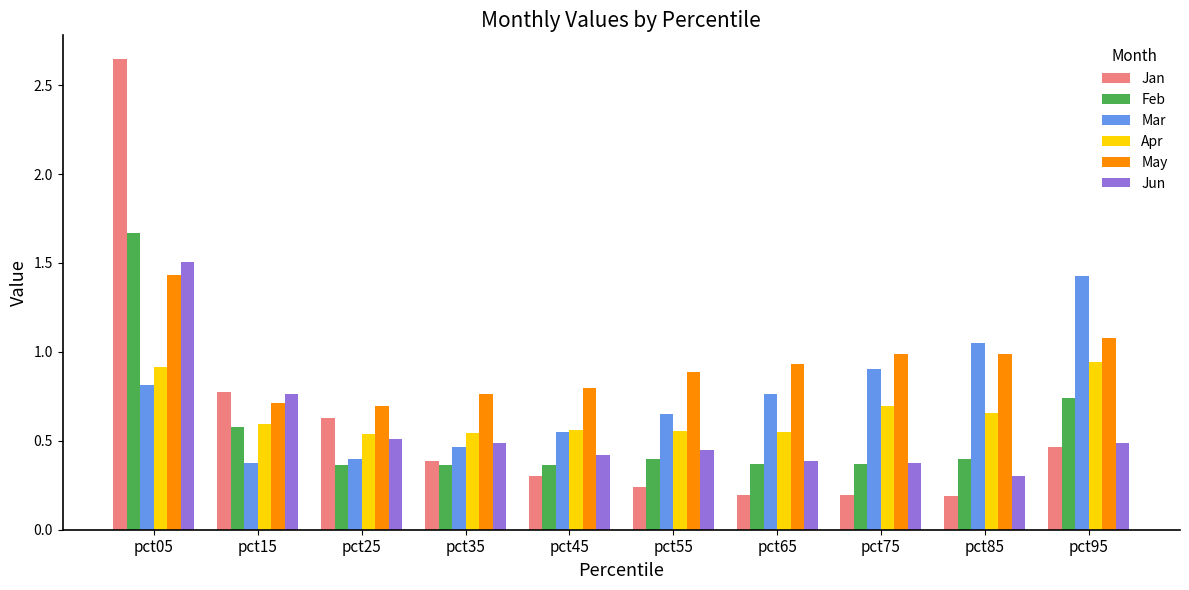

How many distinct data groups are displayed?

6